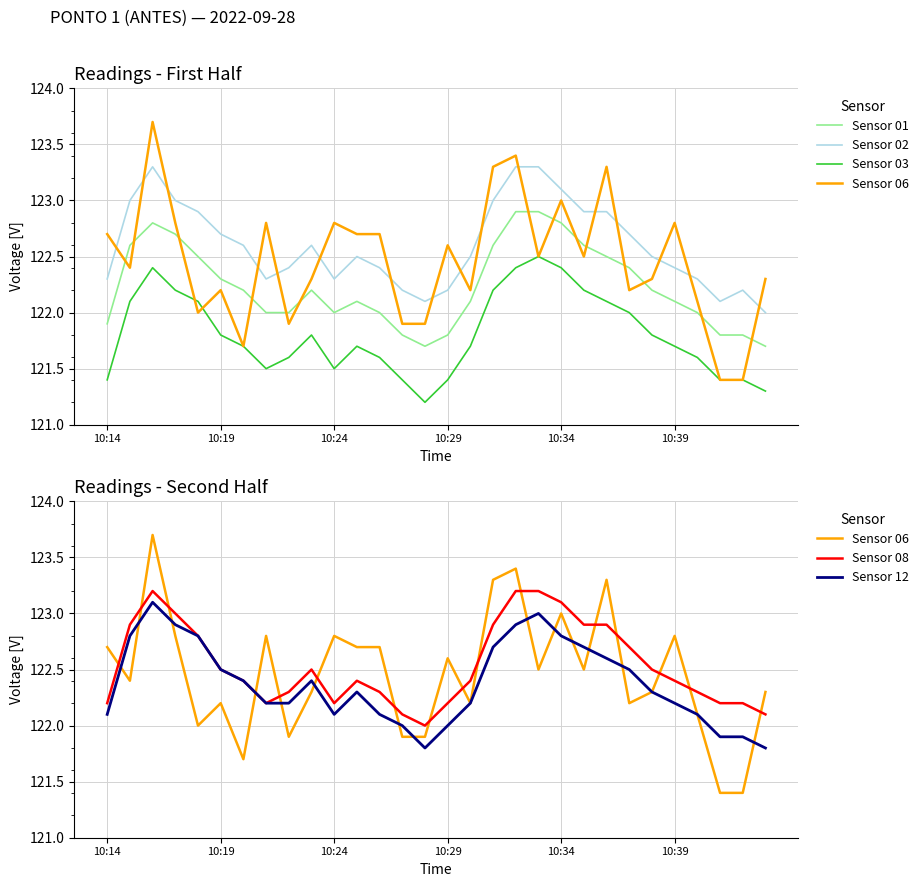

In Sensor 03, how many points are higher than both neighbors (excluding endpoints)?

4